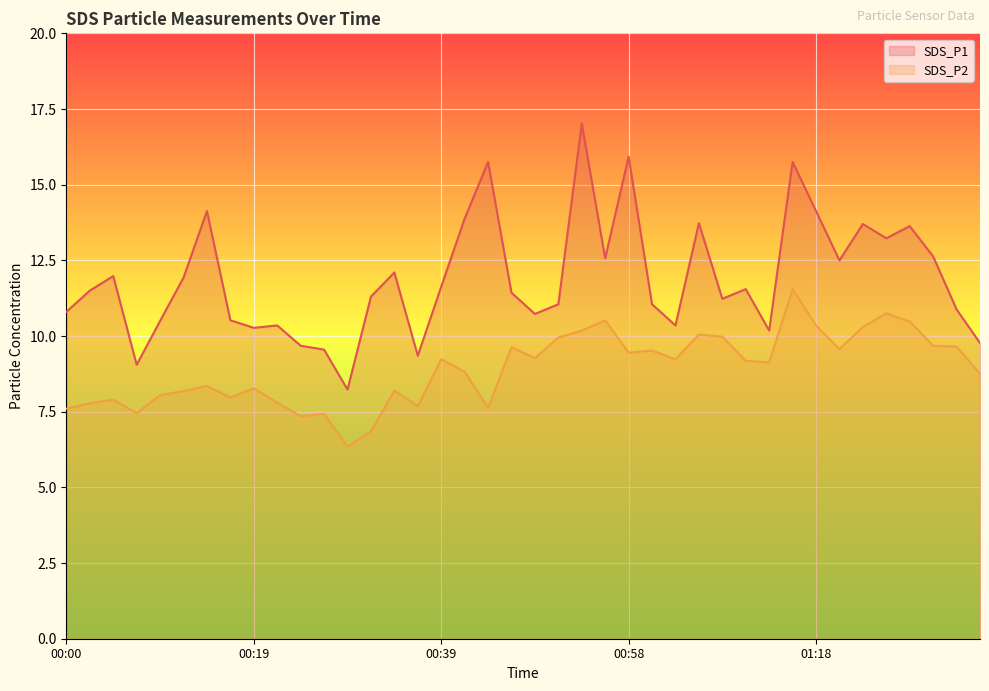

True or false: SDS_P1 has more than 2 interior local peaks.

True